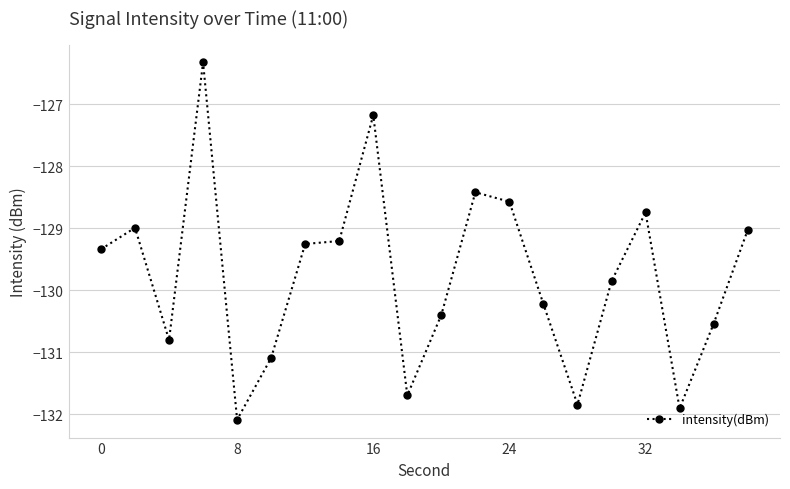

Reading left to right, transcribe all the data shown in this chart.

-129.3	-129.0	-130.8	-126.3	-132.1	-131.1	-129.3	-129.2	-127.2	-131.7	-130.4	-128.4	-128.6	-130.2	-131.8	-129.9	-128.7	-131.9	-130.5	-129.0